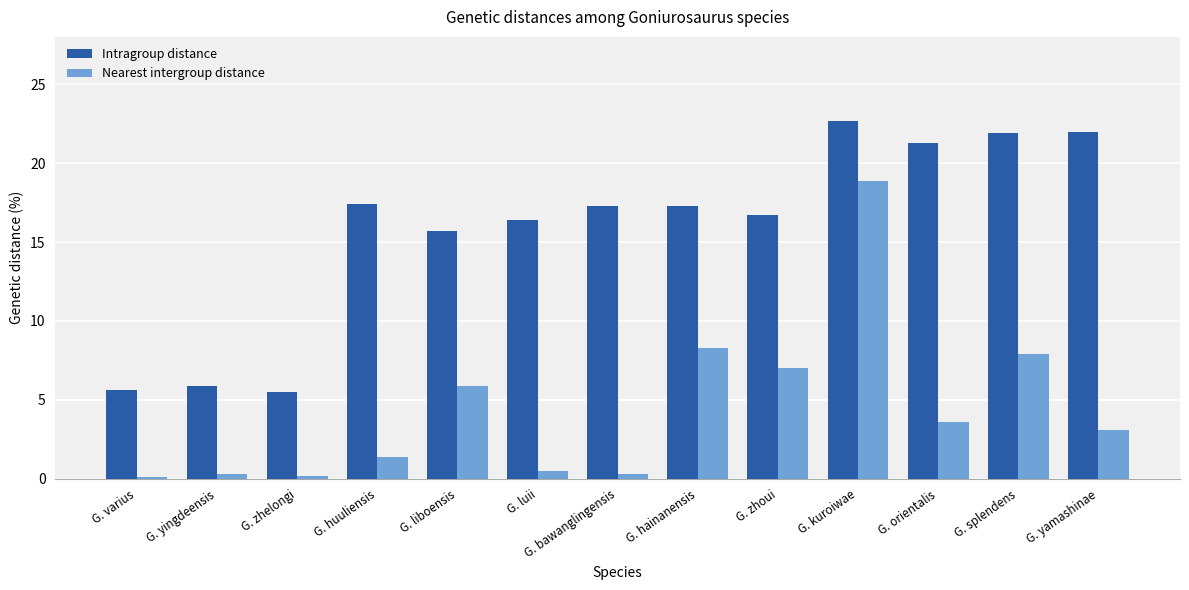

What position from the left is G. kuroiwae?

10